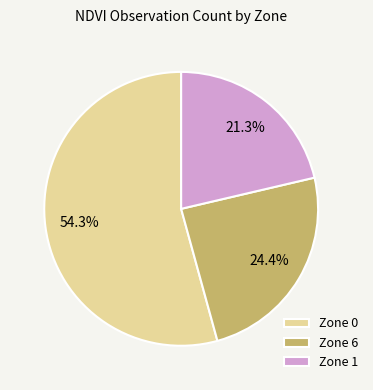

Count the number of slices in the pie.

3